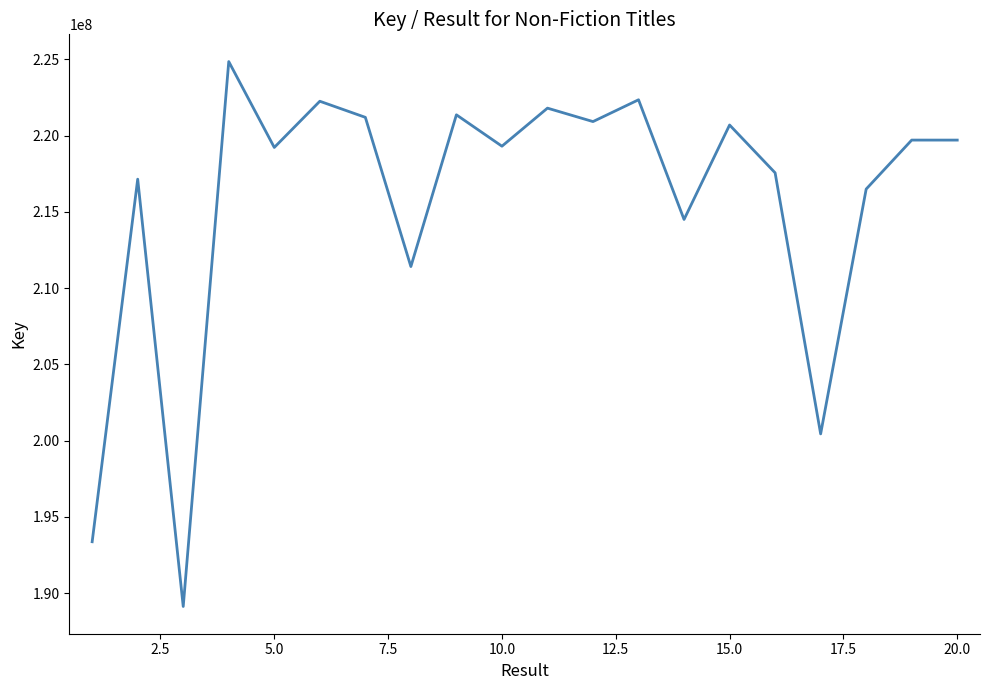

How many lines are shown in the chart?

1